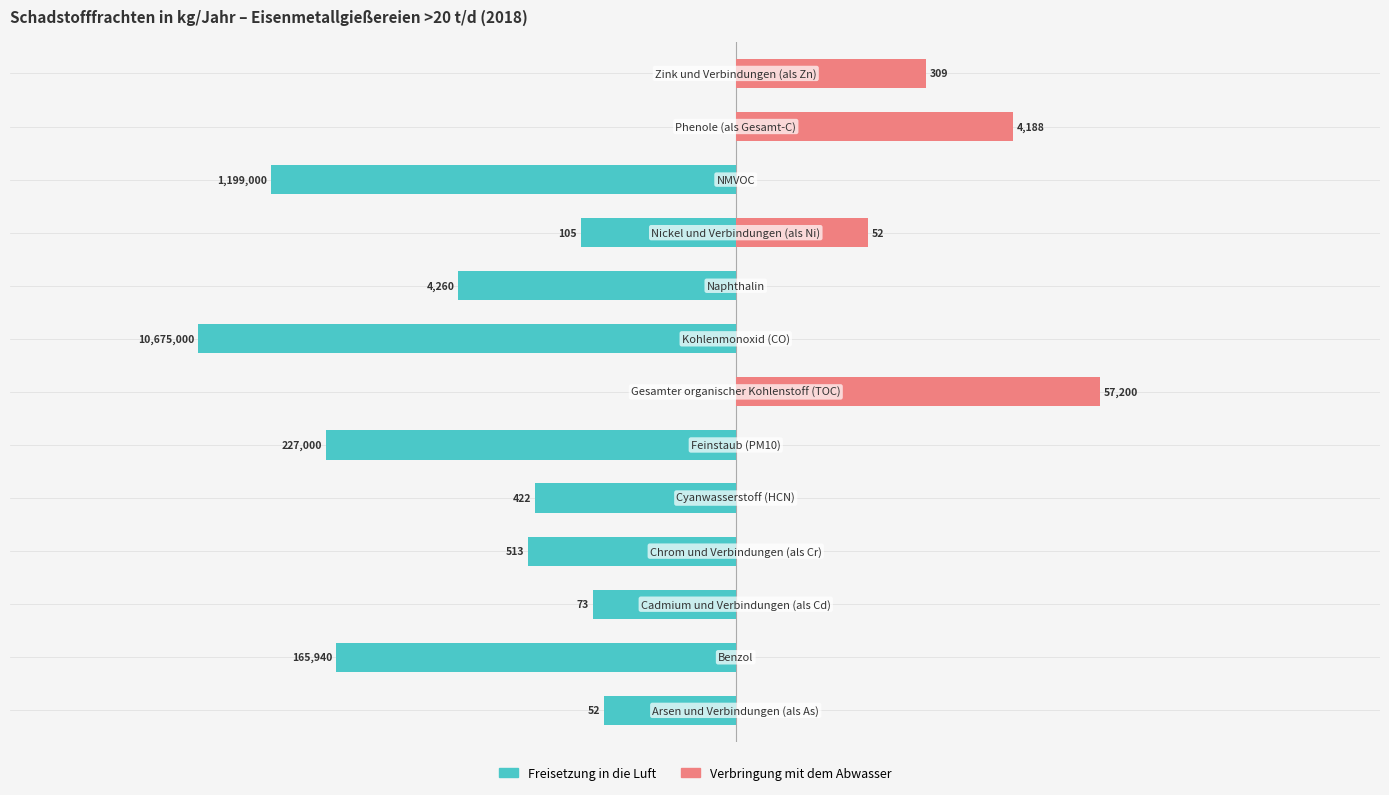

At 12, list the series in order from largest to smallest.

Verbringung mit dem Abwasser, Freisetzung in die Luft